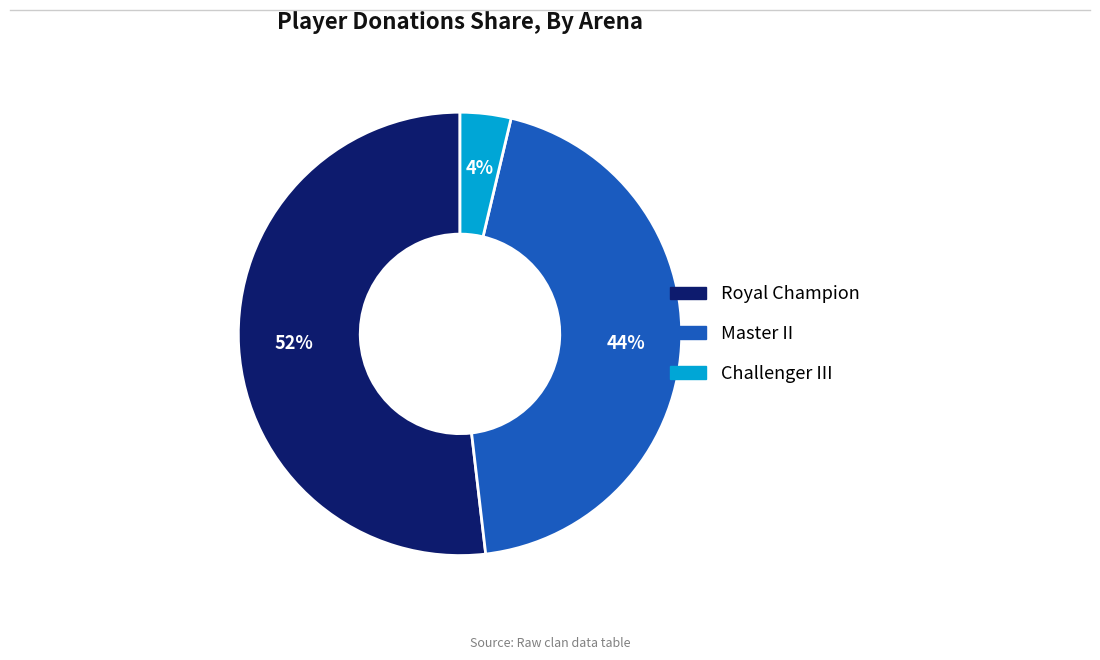

To the nearest percent, what is the difference between the largest and smallest slice percentages?

48%